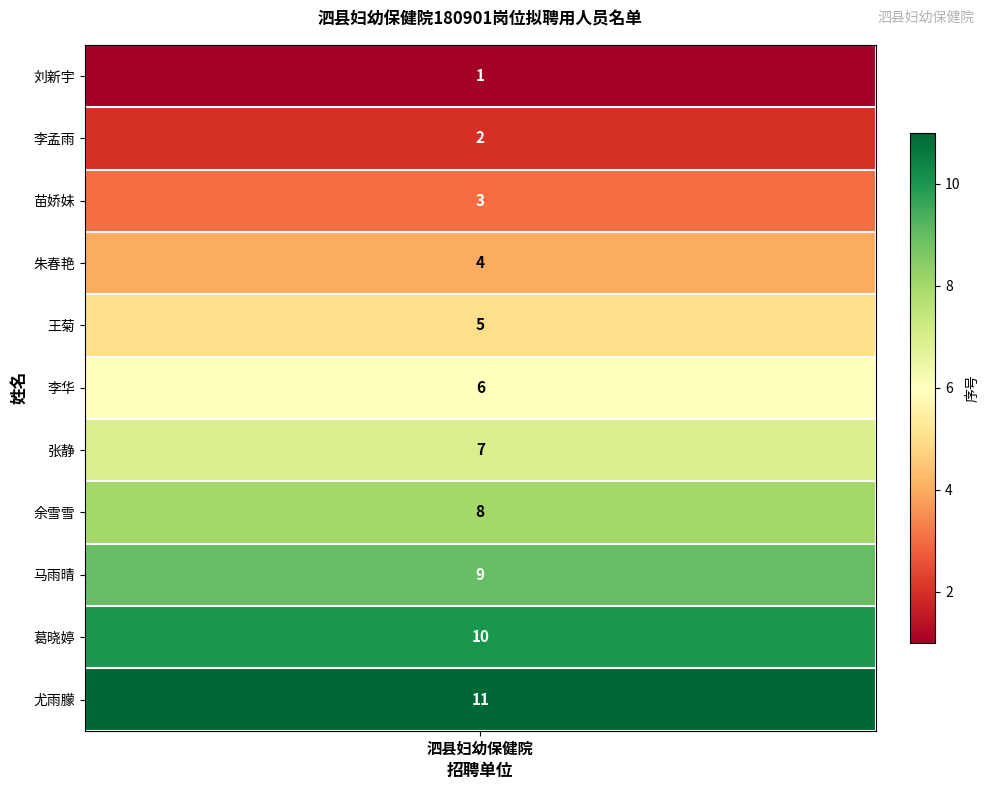

Between 尤雨朦 and 朱春艳, which is larger?

尤雨朦